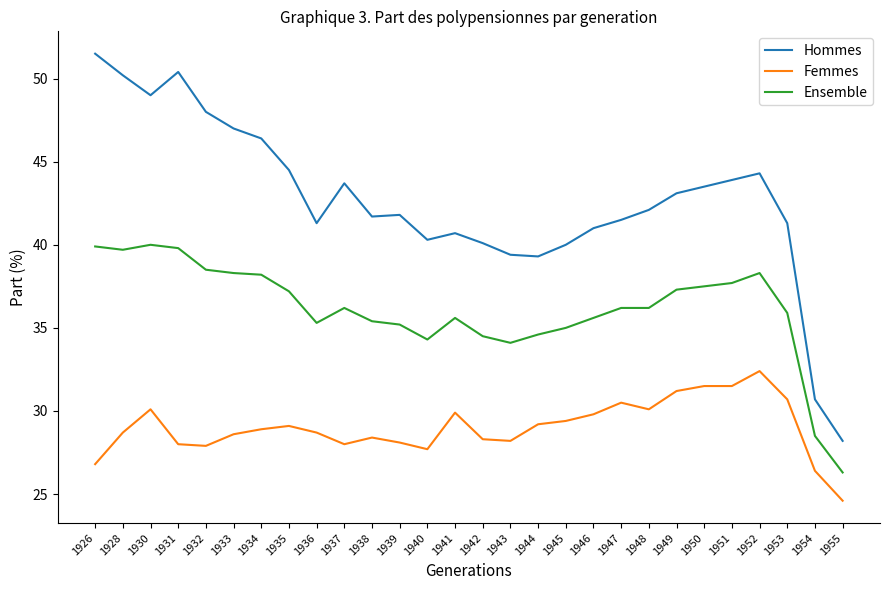

What is the spread (max minus min) of values at 1945?

10.6